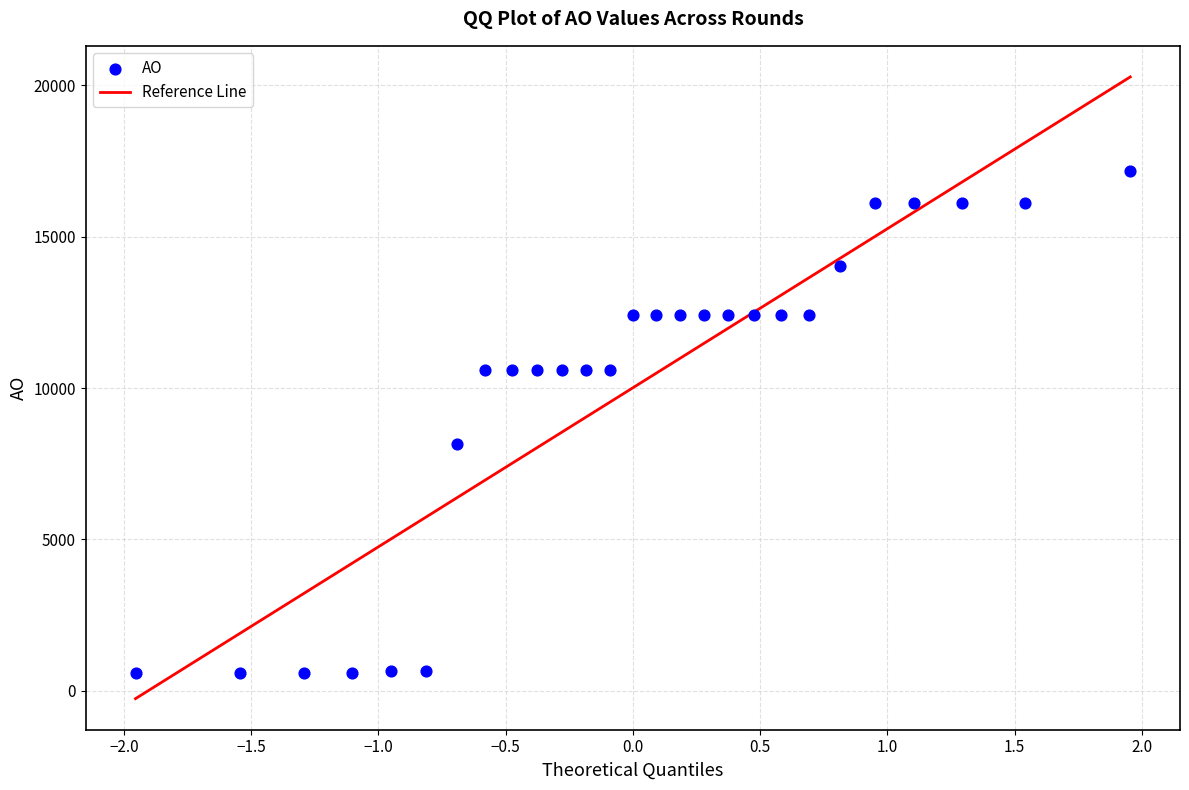

What Y value in the scatter plot is closest to 8892?

8140